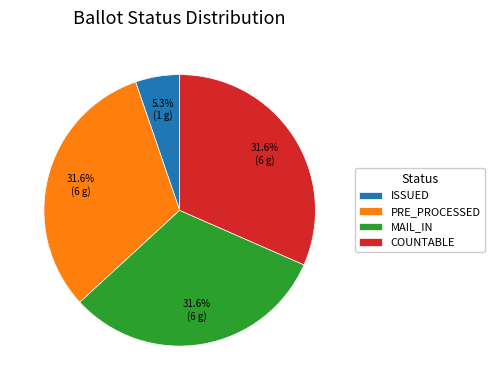

What is the smallest slice in the pie chart?

ISSUED